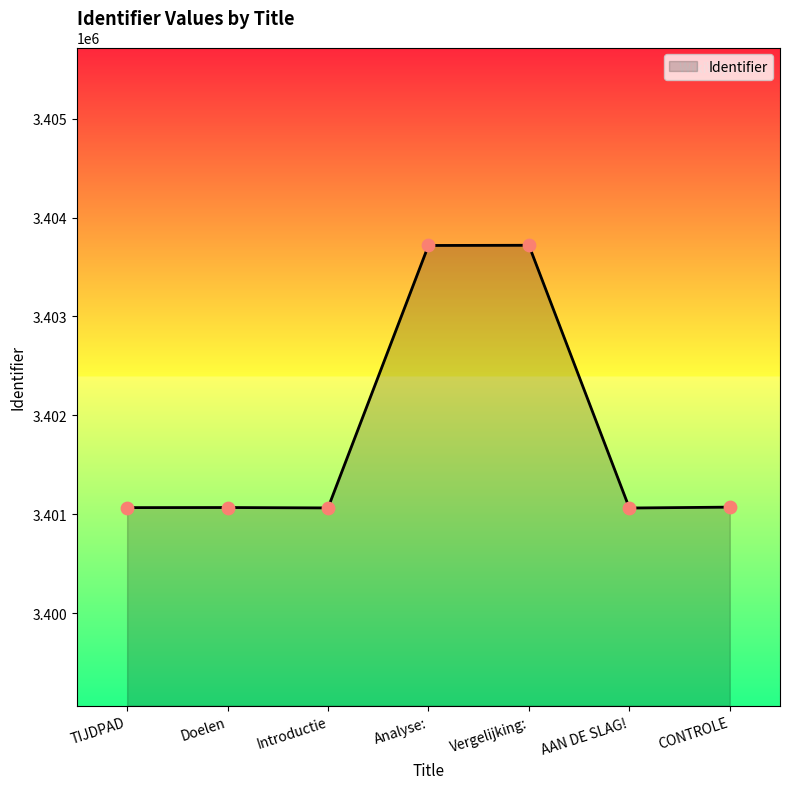

Approximately how many times larger is the value at TIJDPAD compared to AAN DE SLAG!?

1.0